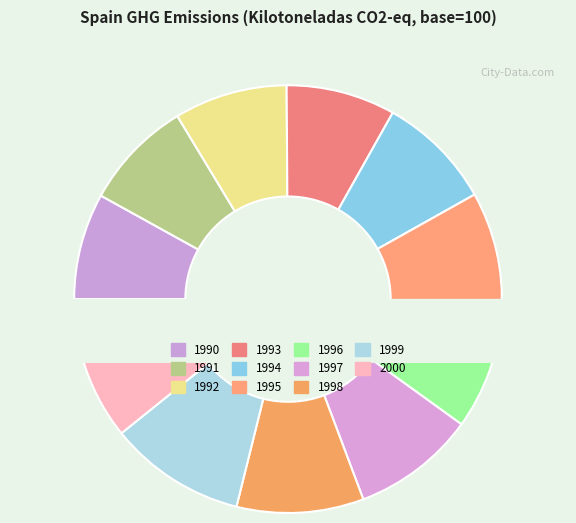

Is 2000 the majority of the pie?

No